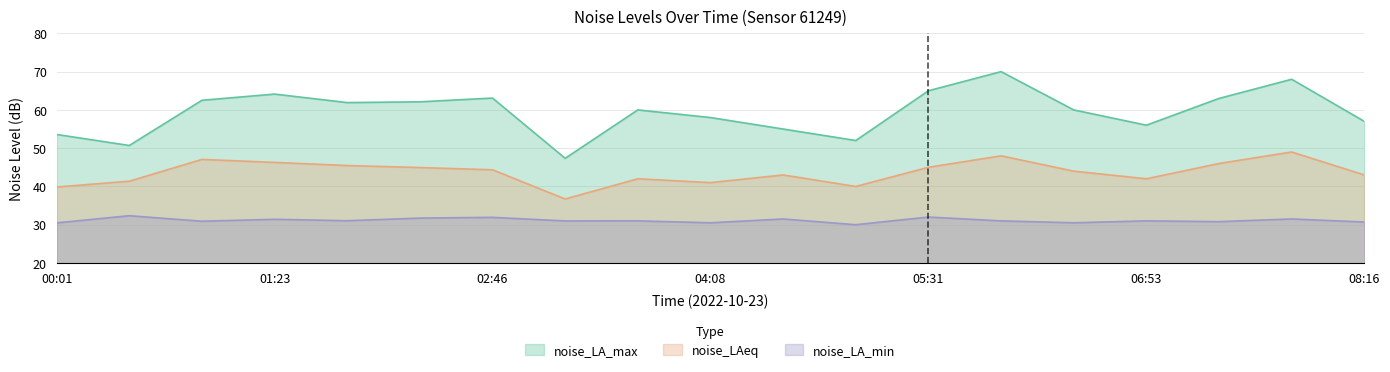

Between 01:23 and 03:41, which series saw the biggest shift?

noise_LAeq